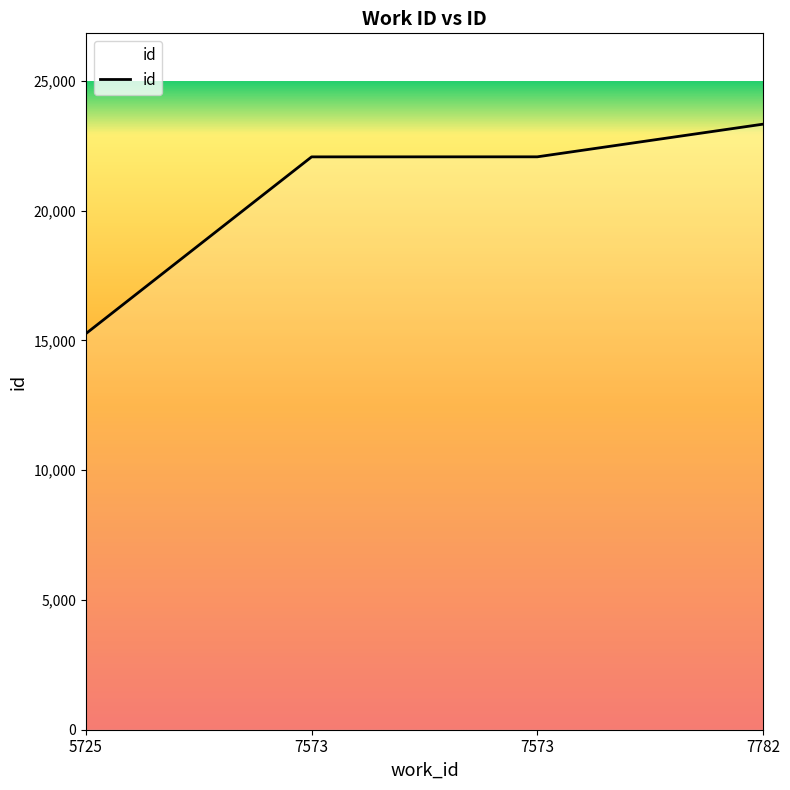

At which label is the value closest to 19293?

7573